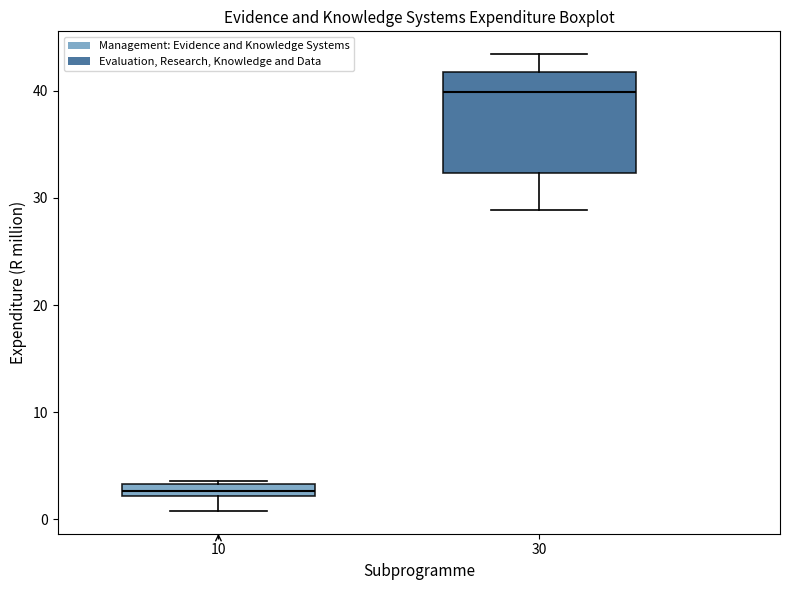

Comparing the boxes themselves (not the whiskers), which one is the tallest?

30